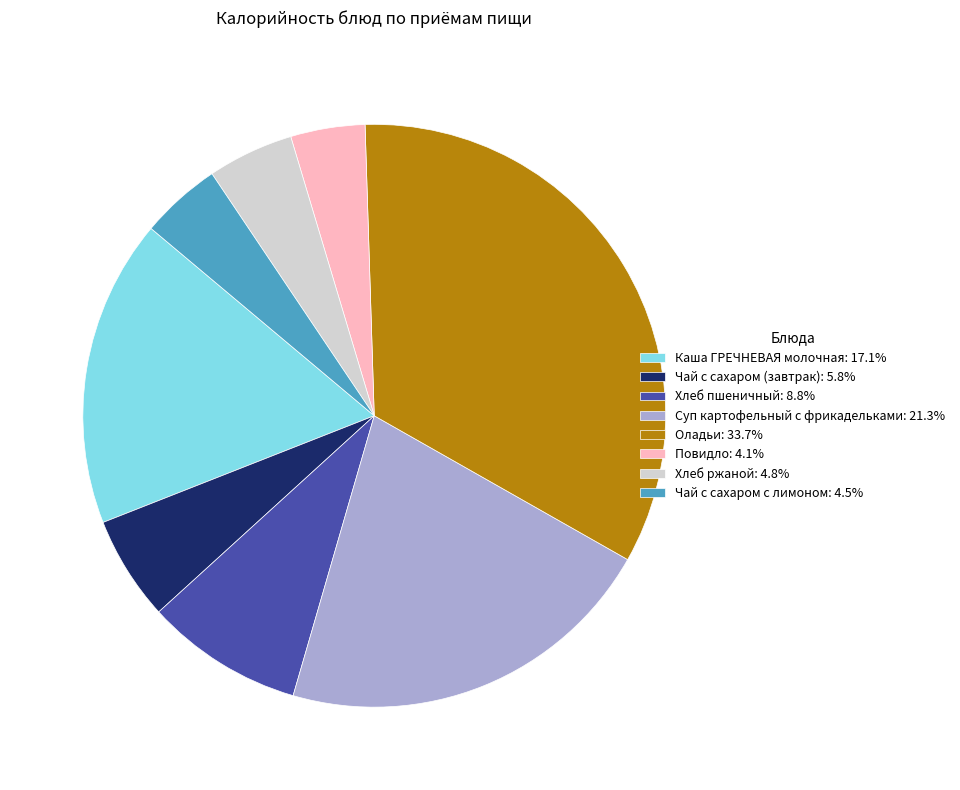

Does Каша ГРЕЧНЕВАЯ молочная: 17.1% represent more than half of the total?

No